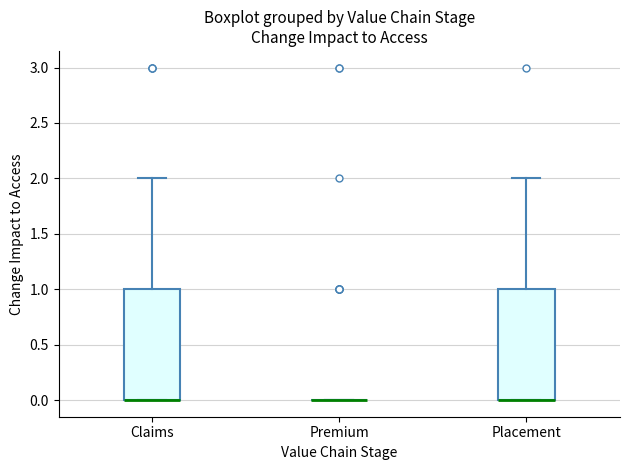

Where is the upper edge of the box for Placement on the y-axis? The values are not printed on the chart, so give them approximately, as read against the axis.

1